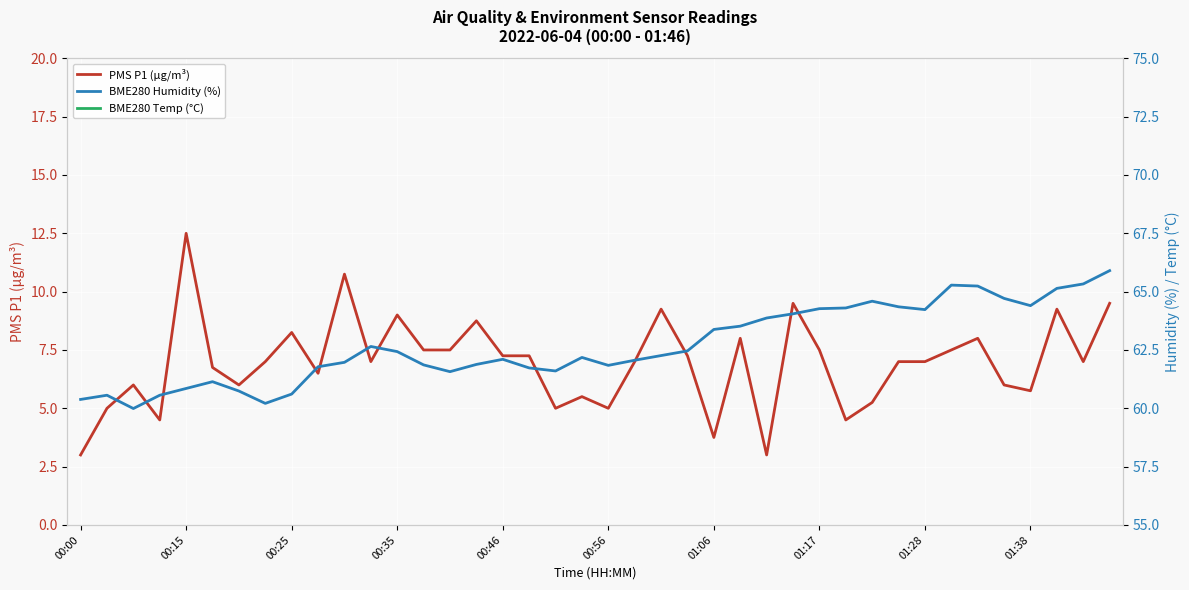

What is the minimum value for PMS P1 (µg/m³)?

3.0